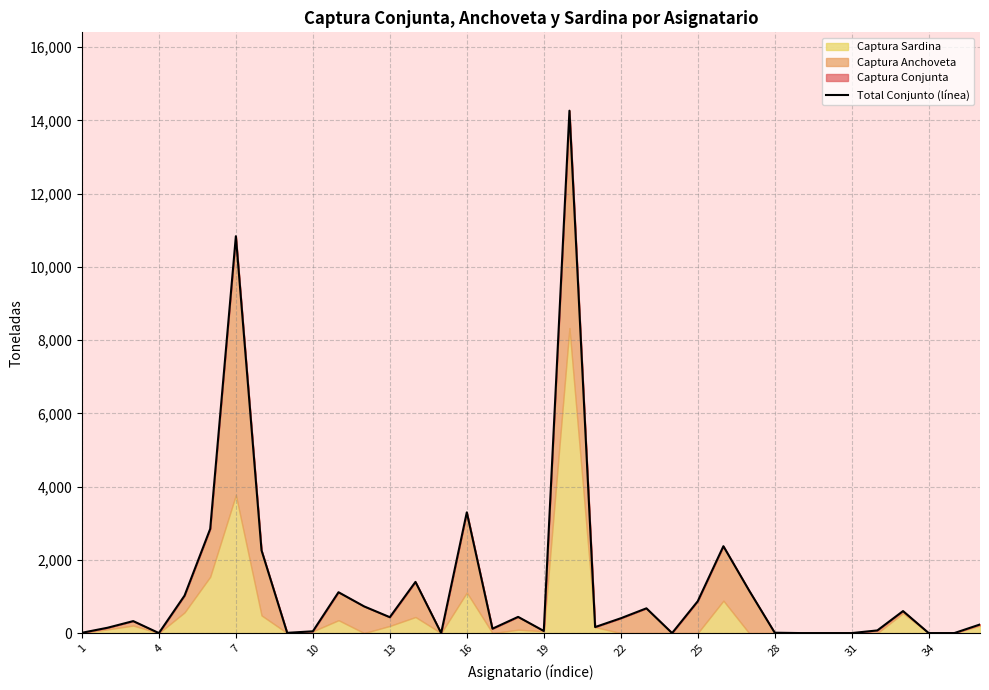

How many points are higher than both their immediate neighbors (excluding endpoints)?

10